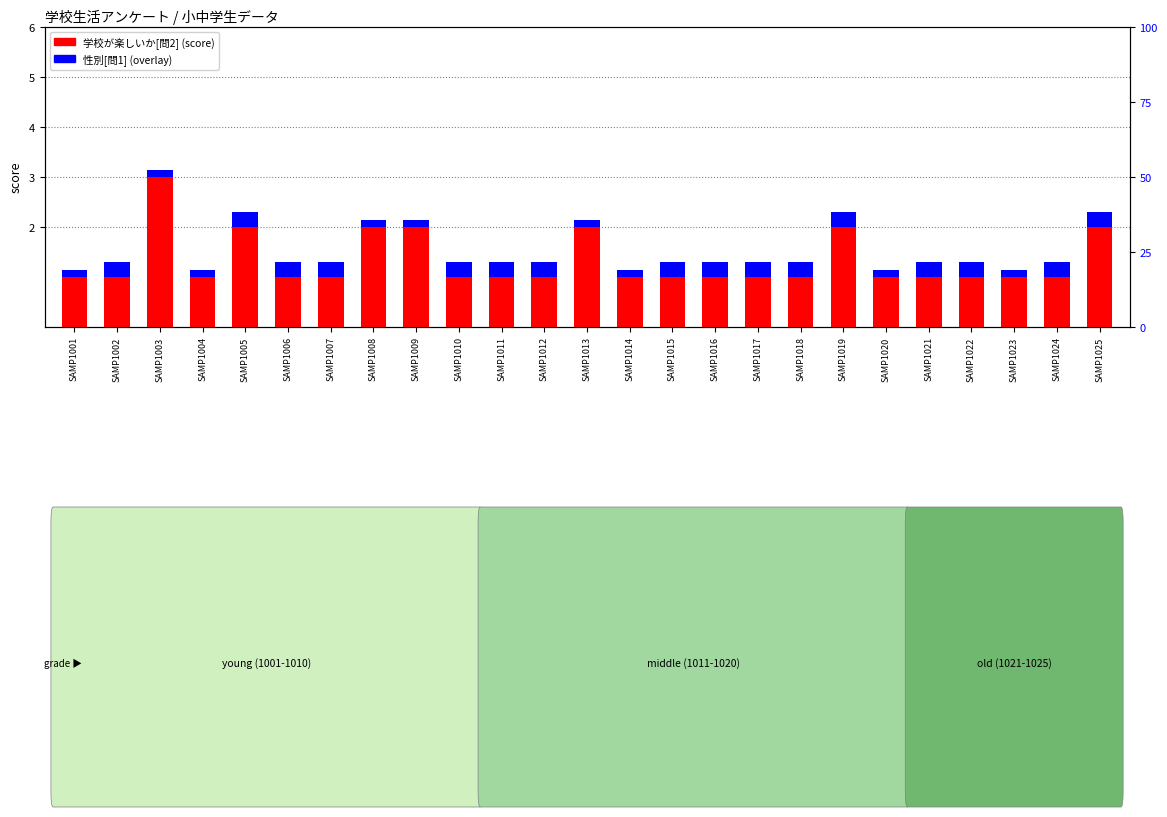

The value of 性別[問1] at SAMP1007 is 0.4. True or false?

False